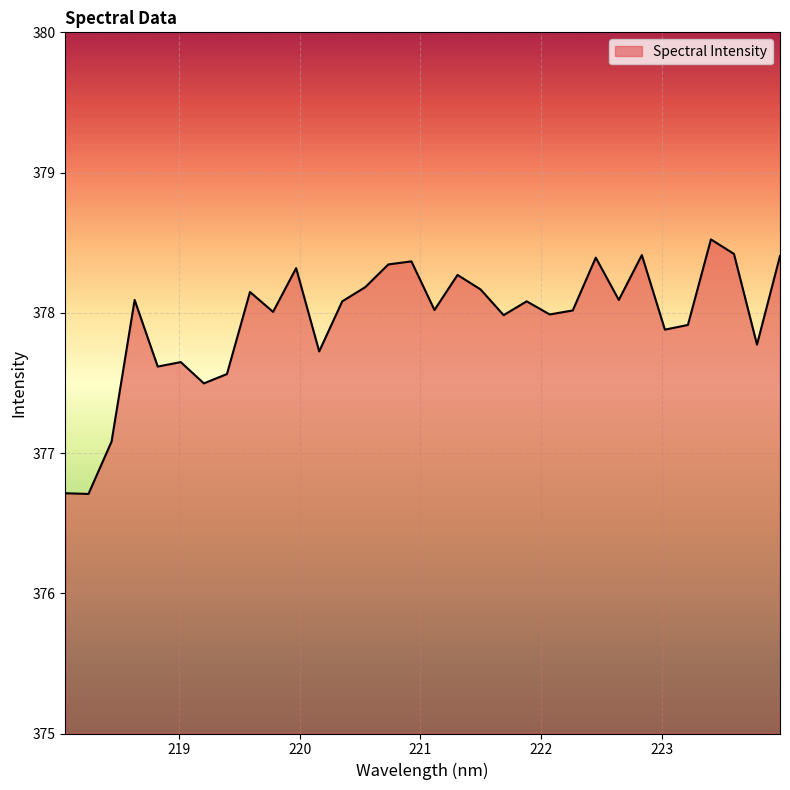

How many categories are shown in the chart?

32